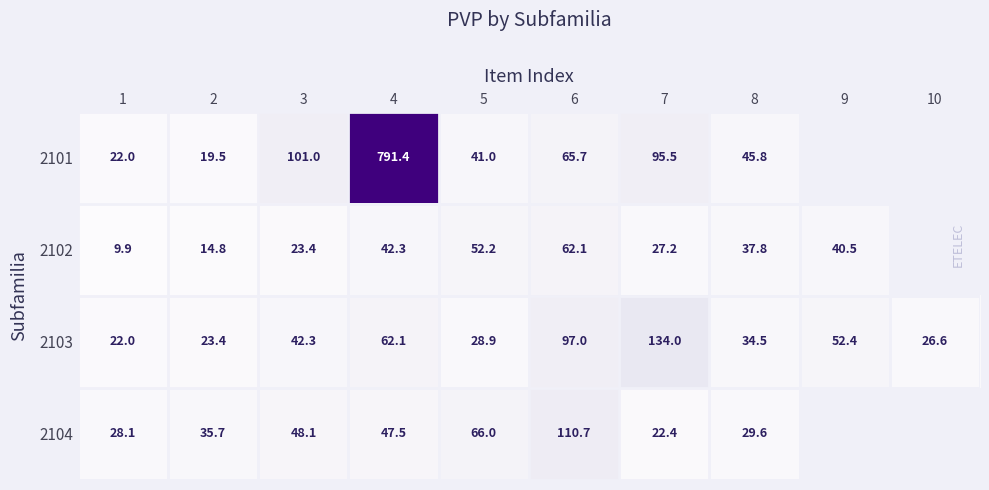

What is the minimum value shown in the chart?

9.9